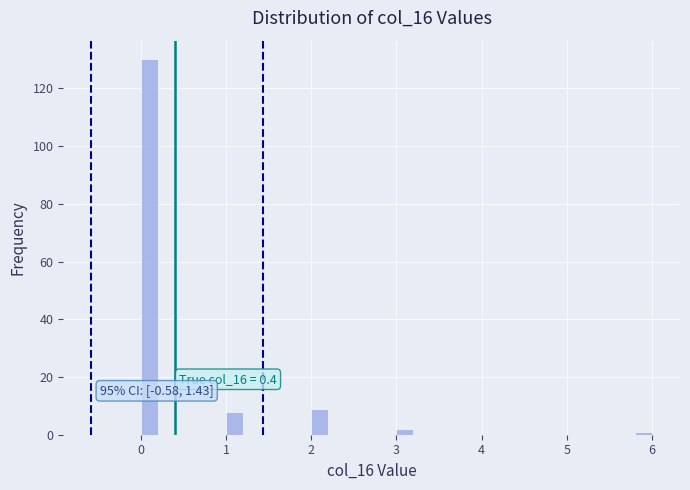

Around what value on the x-axis is the tallest bar? Give the approximate position of its centre, as read against the axis.

0.1